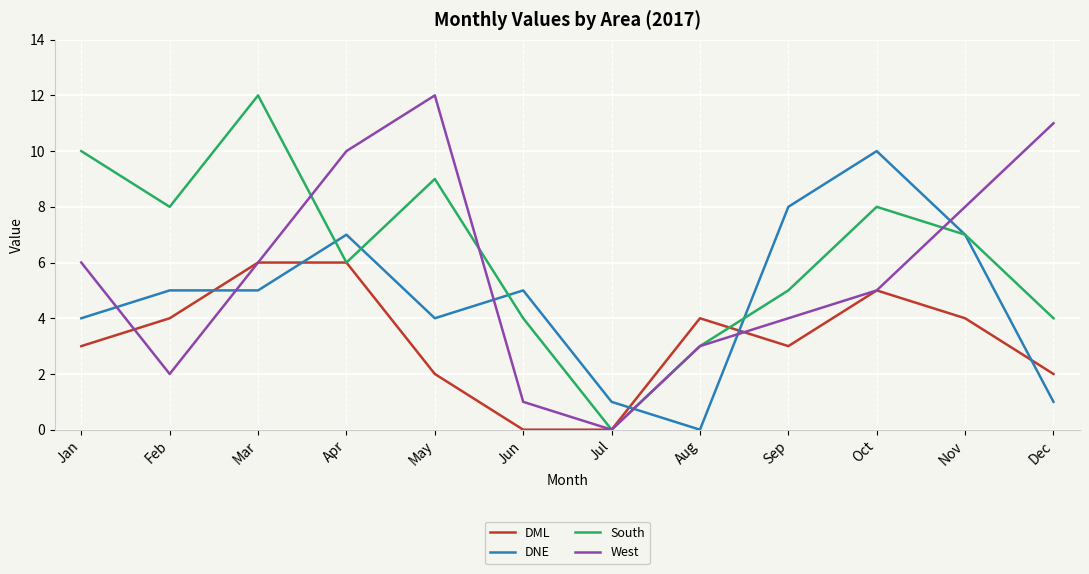

What is the total value across all series at Dec?

18